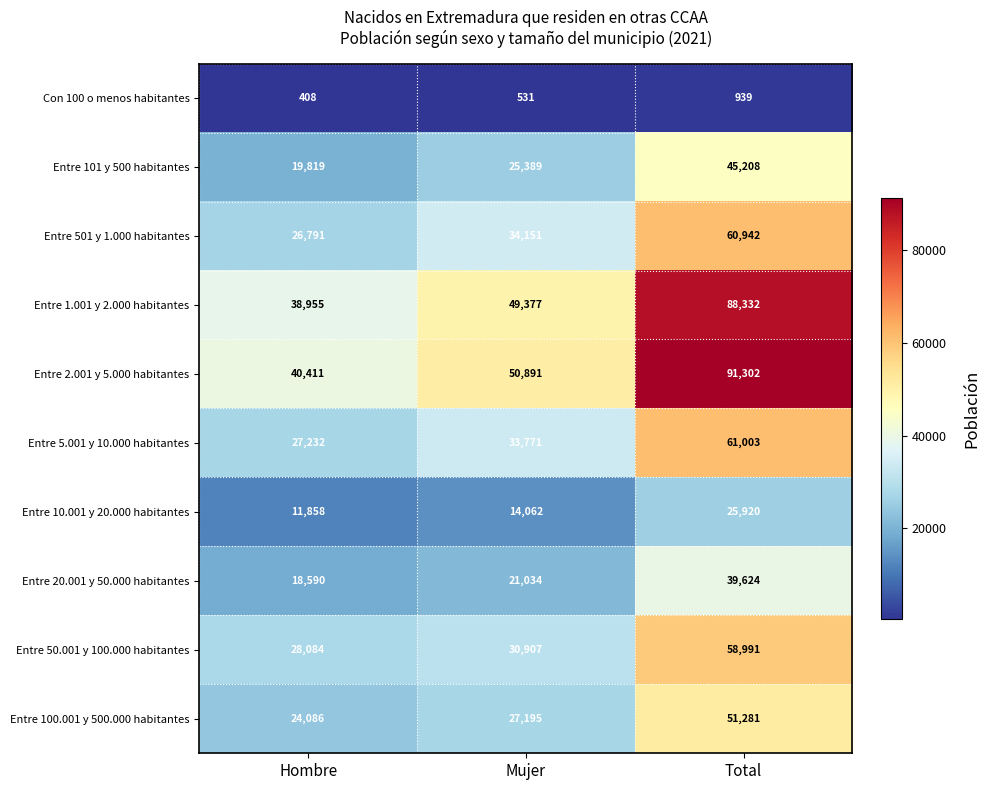

Reading left to right, transcribe all the data shown in this chart.

Con 100 o menos habitantes: Hombre=408	Mujer=531	Total=939
Entre 101 y 500 habitantes: Hombre=19819	Mujer=25389	Total=45208
Entre 501 y 1.000 habitantes: Hombre=26791	Mujer=34151	Total=60942
Entre 1.001 y 2.000 habitantes: Hombre=38955	Mujer=49377	Total=88332
Entre 2.001 y 5.000 habitantes: Hombre=40411	Mujer=50891	Total=91302
Entre 5.001 y 10.000 habitantes: Hombre=27232	Mujer=33771	Total=61003
Entre 10.001 y 20.000 habitantes: Hombre=11858	Mujer=14062	Total=25920
Entre 20.001 y 50.000 habitantes: Hombre=18590	Mujer=21034	Total=39624
Entre 50.001 y 100.000 habitantes: Hombre=28084	Mujer=30907	Total=58991
Entre 100.001 y 500.000 habitantes: Hombre=24086	Mujer=27195	Total=51281